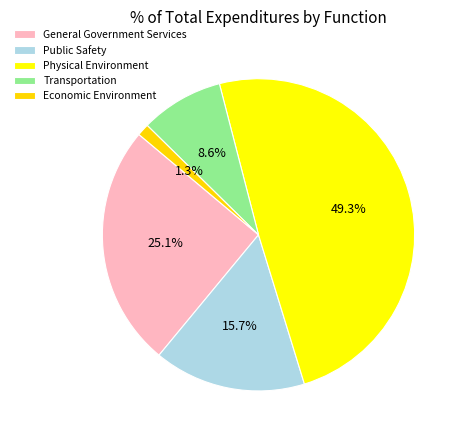

To the nearest percent, what is the difference between the largest and smallest slice percentages?

48%